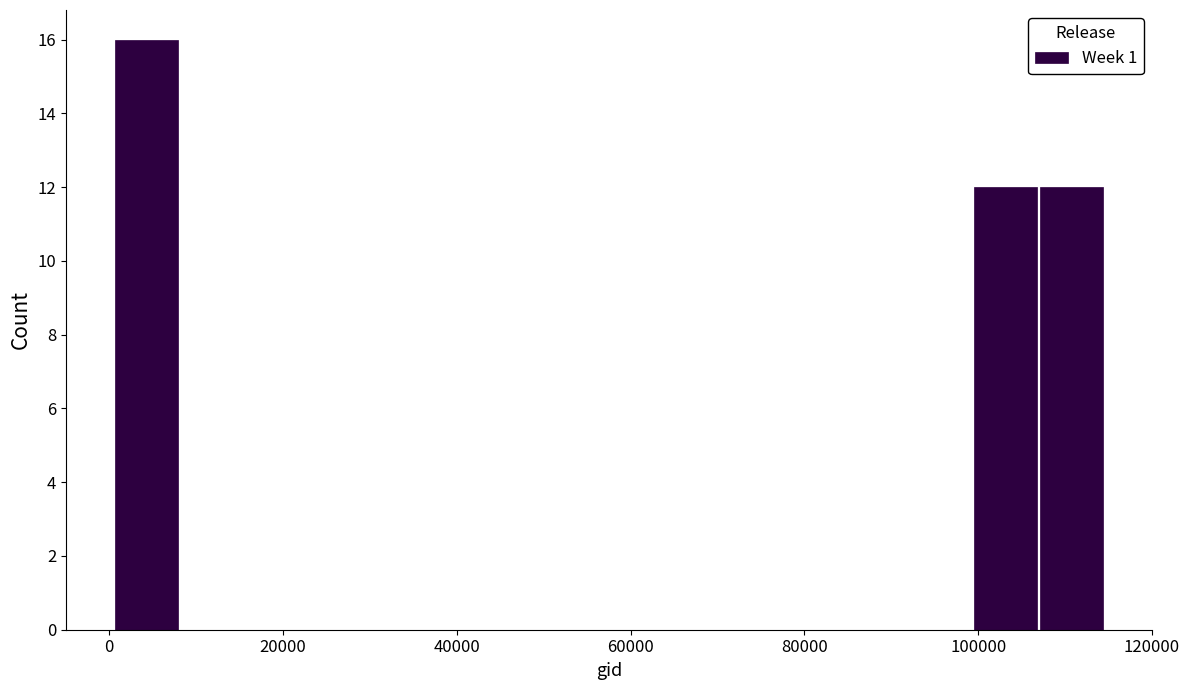

Read against the x-axis, roughly where is the centre of the tallest bar?

4000